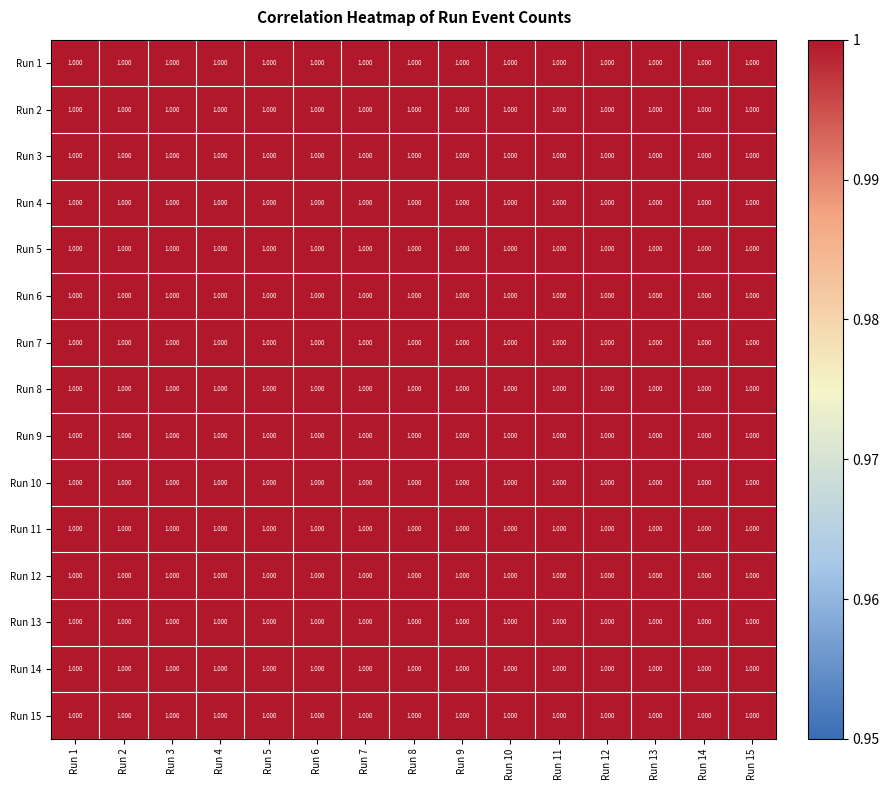

What is the total value across all series at Run 4?

15.0